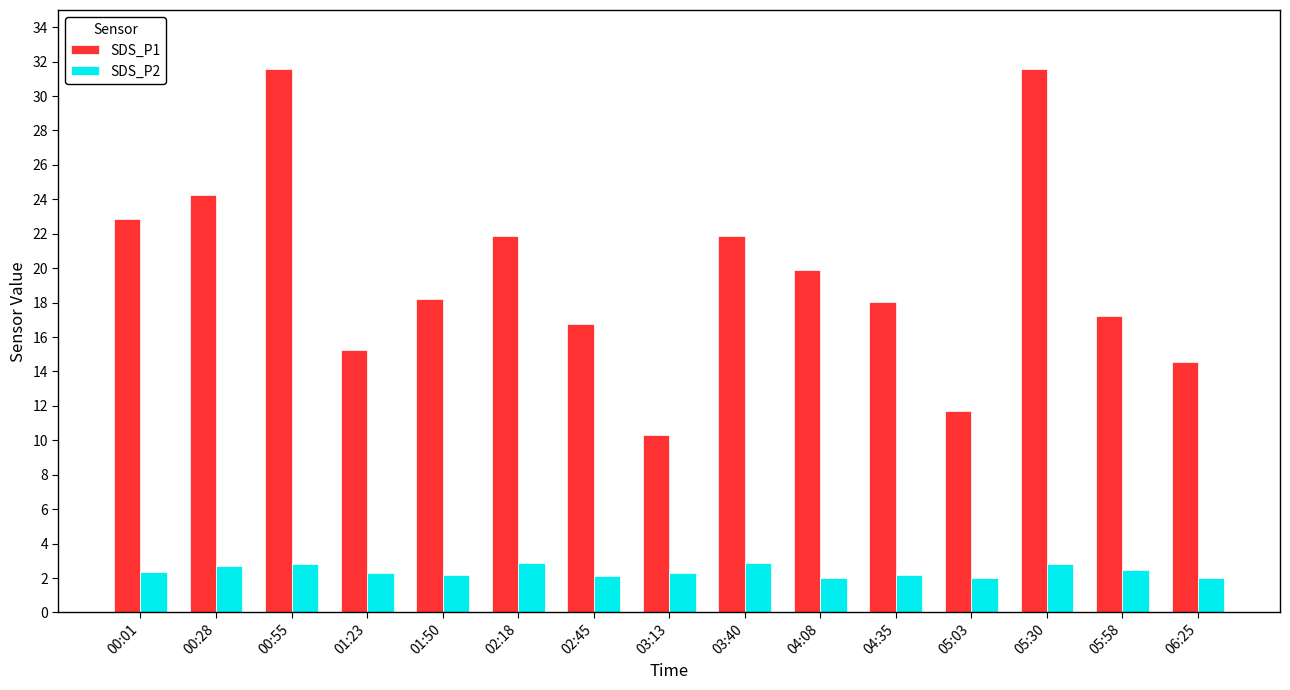

At 05:03, list the series in order from smallest to largest.

SDS_P2, SDS_P1